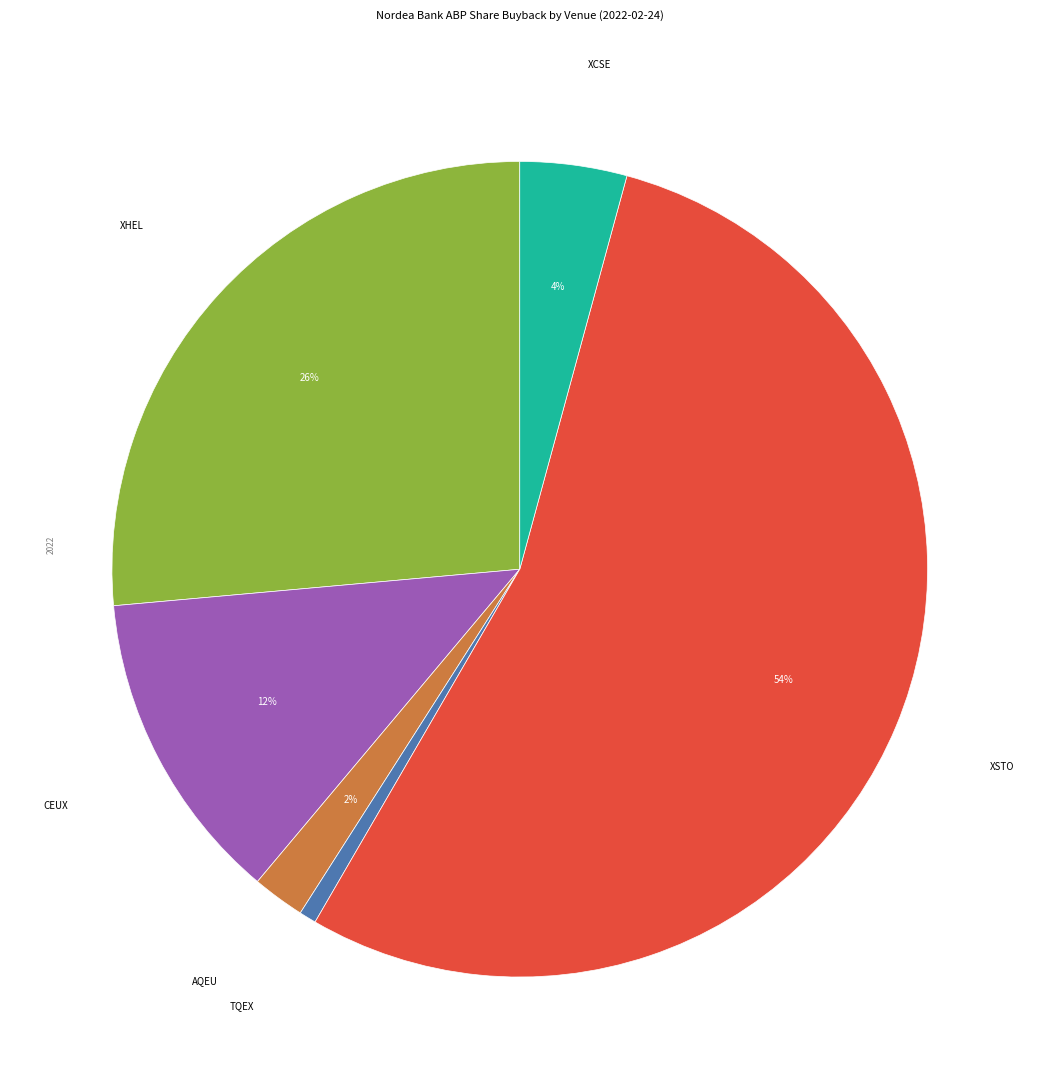

To the nearest percent, what is the average slice percentage?

17%